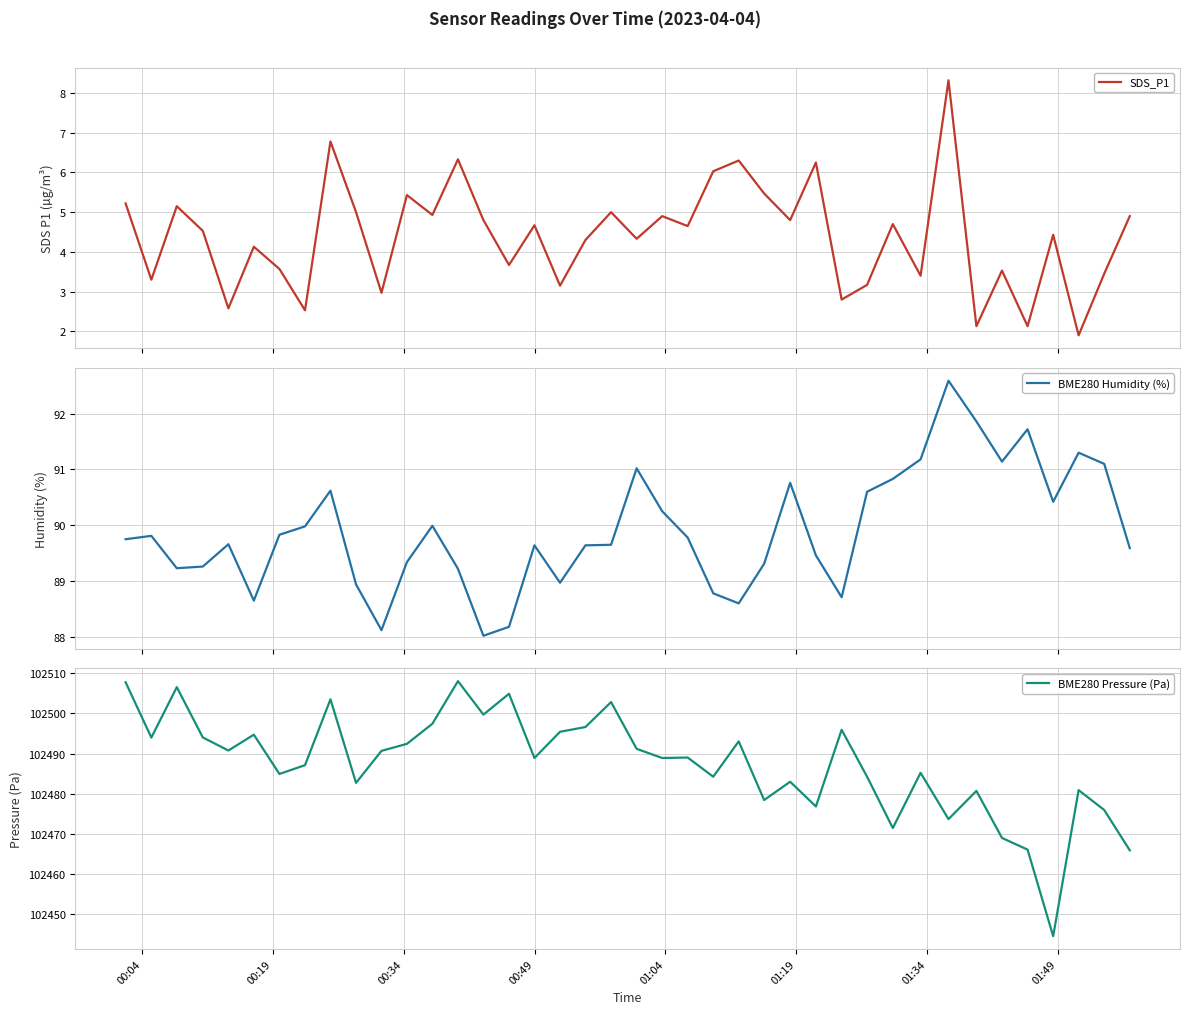

What is the value of the BME280 Pressure (Pa) point at the 1st from the left?

102507.8